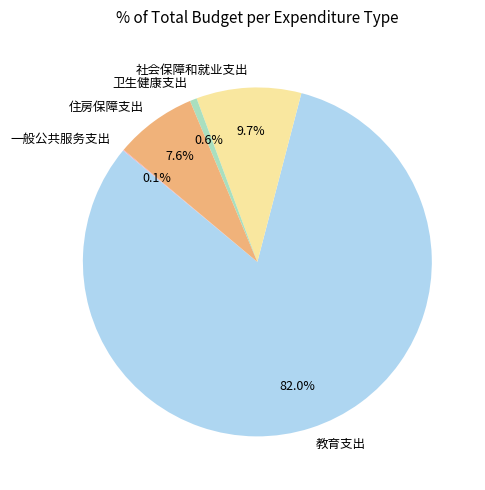

The 卫生健康支出 slice represents 1% of the pie. True or false?

True